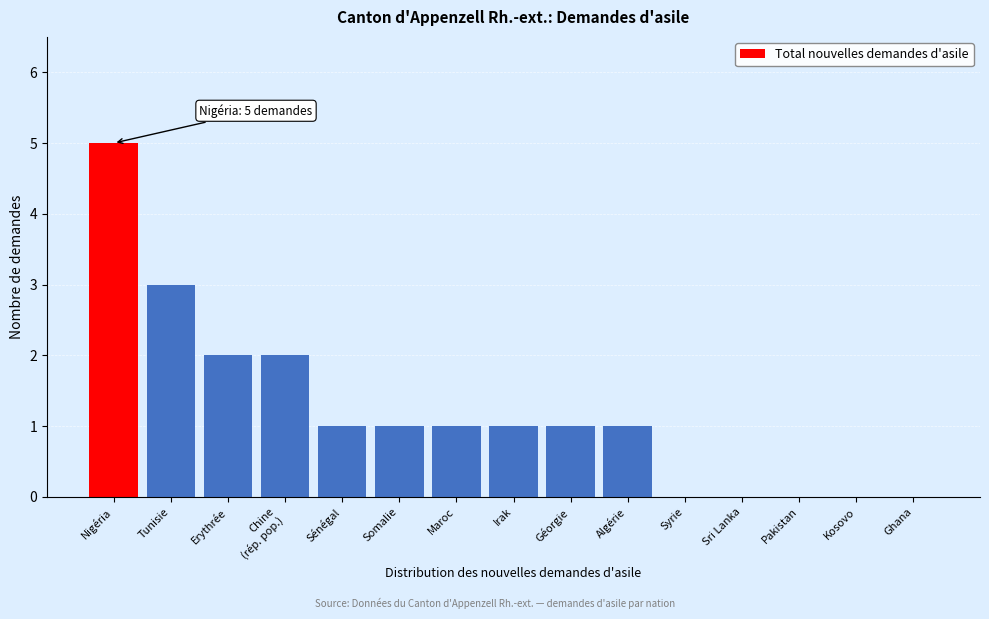

What is the sum of all values?

18